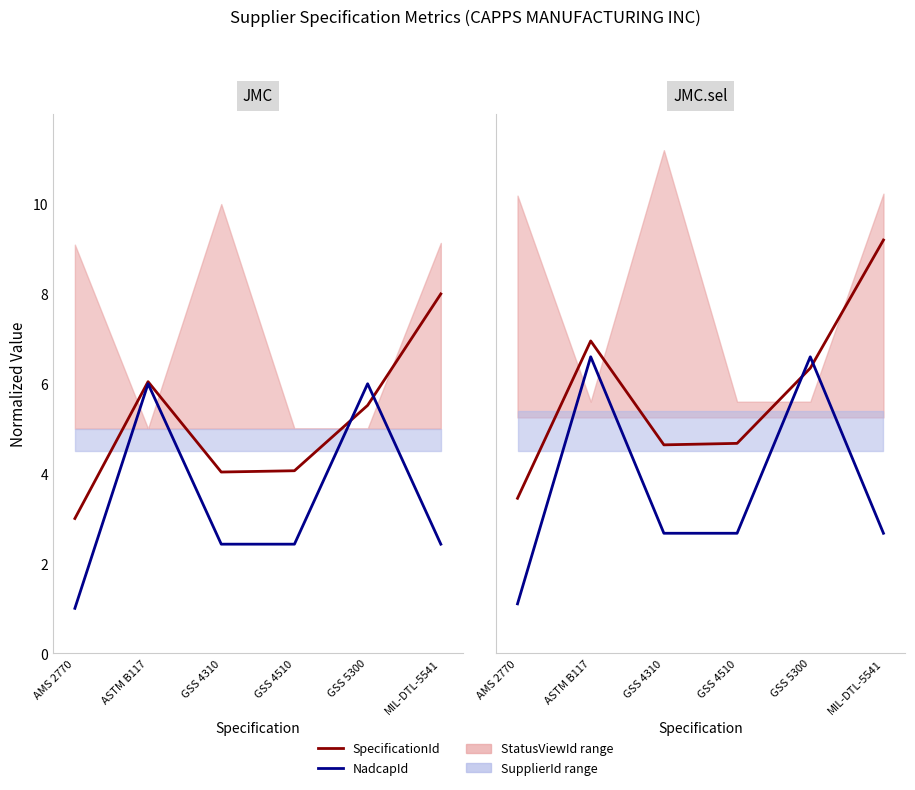

What is the spread (max minus min) of values at GSS 5300?

0.3